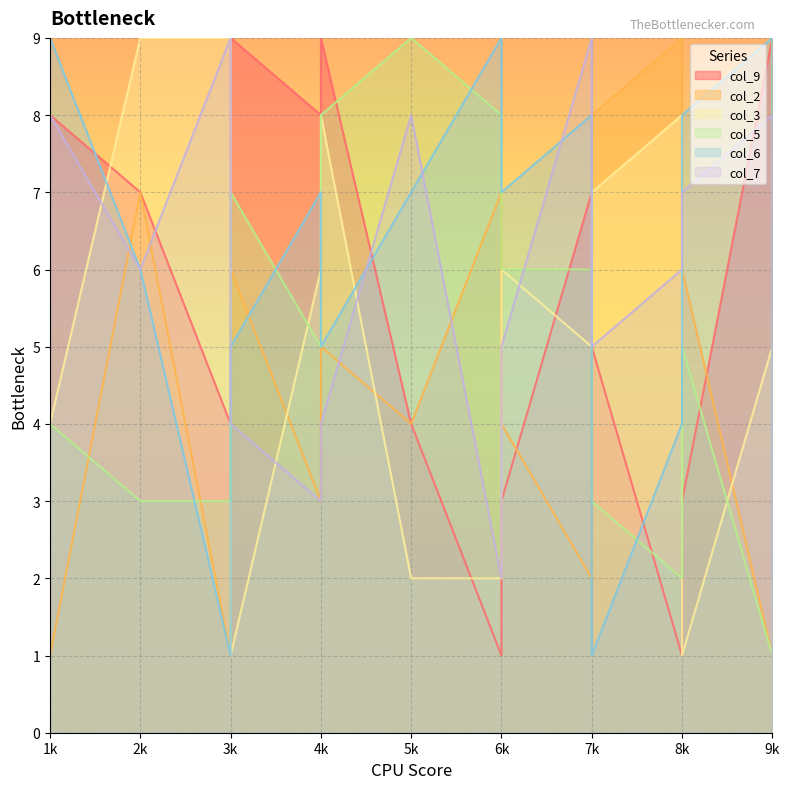

What are all the series names shown in the legend?

col_9, col_2, col_3, col_5, col_6, col_7